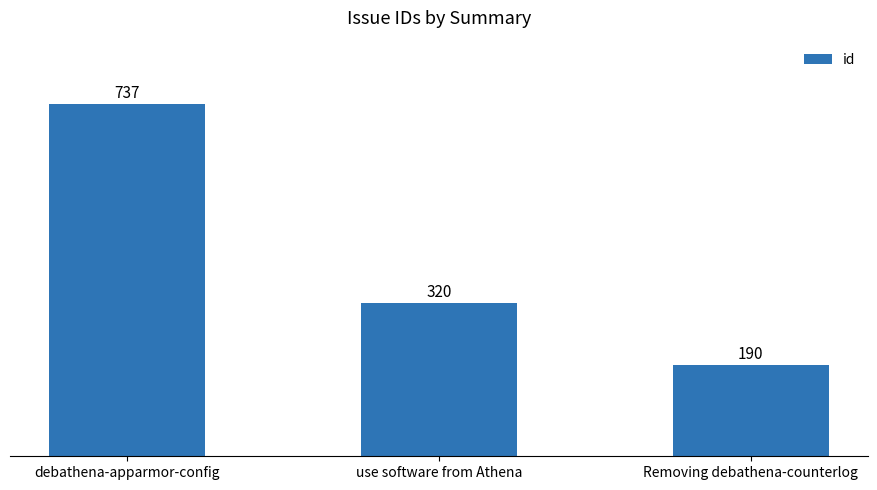

Between Removing debathena-counterlog and debathena-apparmor-config, which is larger?

debathena-apparmor-config